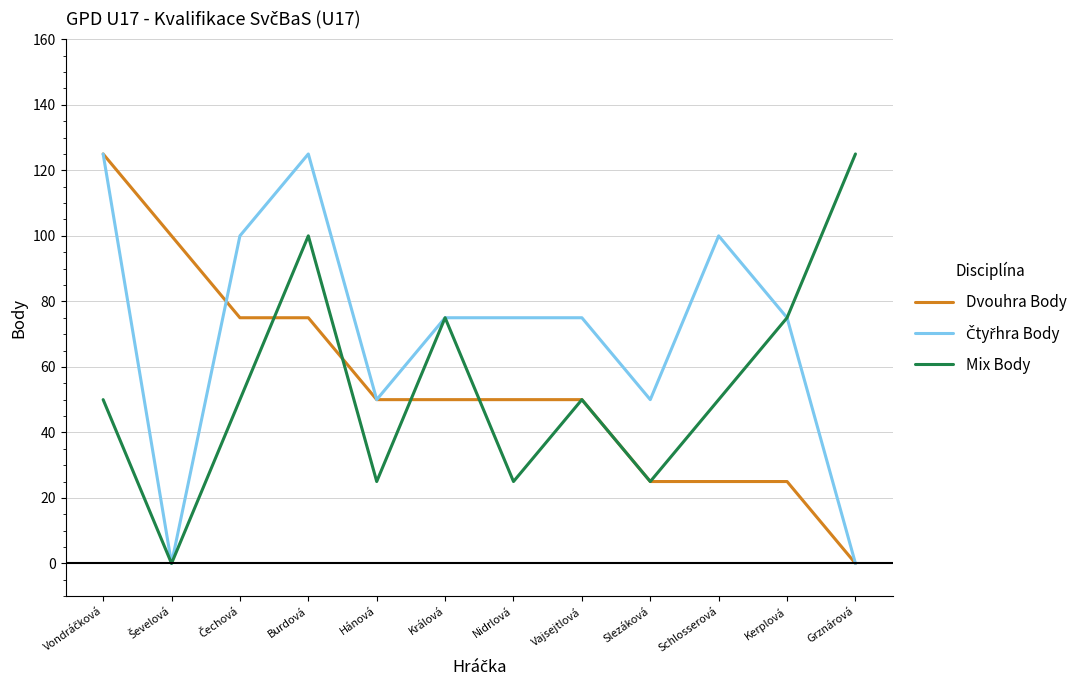

What is the difference between the second highest and minimum values in the Mix Body series?

100